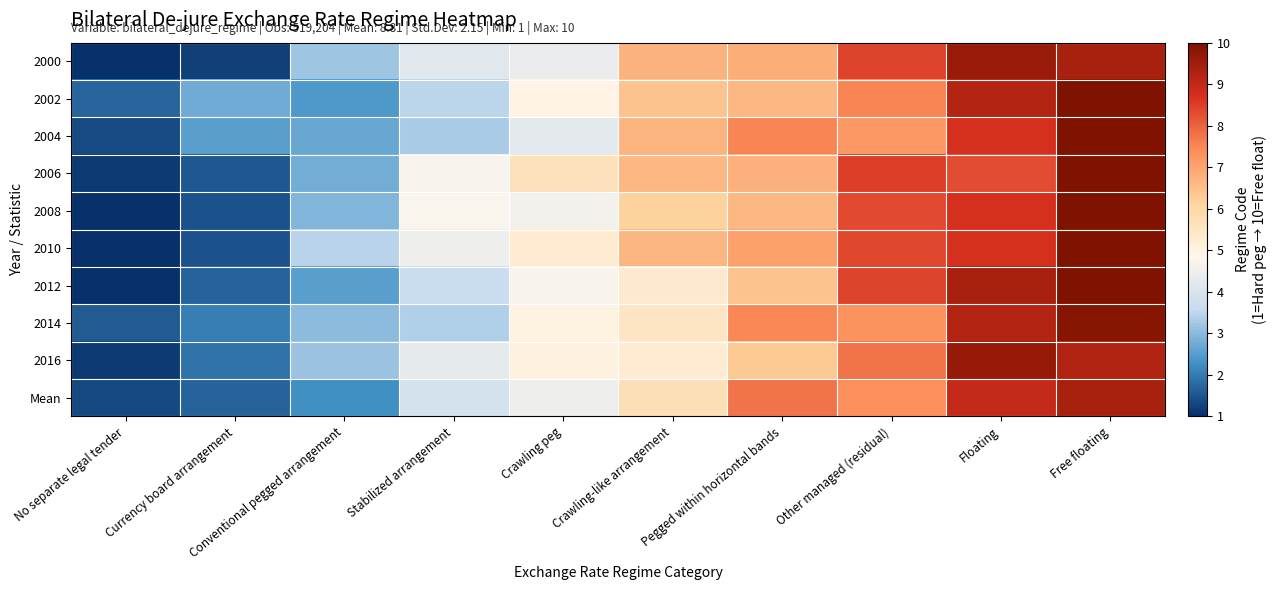

Reading left to right, transcribe all the data shown in this chart.

2000: No separate legal tender=1.0	Currency board arrangement=1.2	Conventional pegged arrangement=3.2	Stabilized arrangement=4.2	Crawling peg=4.4	Crawling-like arrangement=6.8	Pegged within horizontal bands=6.8	Other managed (residual)=8.4	Floating=9.6	Free floating=9.4
2002: No separate legal tender=1.7	Currency board arrangement=2.8	Conventional pegged arrangement=2.4	Stabilized arrangement=3.5	Crawling peg=5.0	Crawling-like arrangement=6.4	Pegged within horizontal bands=6.6	Other managed (residual)=7.5	Floating=9.2	Free floating=10.0
2004: No separate legal tender=1.4	Currency board arrangement=2.5	Conventional pegged arrangement=2.7	Stabilized arrangement=3.3	Crawling peg=4.3	Crawling-like arrangement=6.7	Pegged within horizontal bands=7.5	Other managed (residual)=7.2	Floating=8.7	Free floating=10.0
2006: No separate legal tender=1.2	Currency board arrangement=1.5	Conventional pegged arrangement=2.8	Stabilized arrangement=4.7	Crawling peg=5.7	Crawling-like arrangement=6.6	Pegged within horizontal bands=6.8	Other managed (residual)=8.5	Floating=8.3	Free floating=10.0
2008: No separate legal tender=1.0	Currency board arrangement=1.5	Conventional pegged arrangement=2.9	Stabilized arrangement=4.8	Crawling peg=4.6	Crawling-like arrangement=6.2	Pegged within horizontal bands=6.7	Other managed (residual)=8.3	Floating=8.7	Free floating=10.0
2010: No separate legal tender=1.0	Currency board arrangement=1.5	Conventional pegged arrangement=3.5	Stabilized arrangement=4.5	Crawling peg=5.3	Crawling-like arrangement=6.7	Pegged within horizontal bands=7.1	Other managed (residual)=8.4	Floating=8.7	Free floating=10.0
2012: No separate legal tender=1.0	Currency board arrangement=1.7	Conventional pegged arrangement=2.5	Stabilized arrangement=3.7	Crawling peg=4.7	Crawling-like arrangement=5.3	Pegged within horizontal bands=6.4	Other managed (residual)=8.4	Floating=9.4	Free floating=10.0
2014: No separate legal tender=1.6	Currency board arrangement=2.0	Conventional pegged arrangement=3.0	Stabilized arrangement=3.4	Crawling peg=5.0	Crawling-like arrangement=5.5	Pegged within horizontal bands=7.5	Other managed (residual)=7.3	Floating=9.2	Free floating=9.9
2016: No separate legal tender=1.2	Currency board arrangement=1.9	Conventional pegged arrangement=3.1	Stabilized arrangement=4.3	Crawling peg=5.1	Crawling-like arrangement=5.3	Pegged within horizontal bands=6.3	Other managed (residual)=7.8	Floating=9.6	Free floating=9.2
Mean: No separate legal tender=1.3	Currency board arrangement=1.7	Conventional pegged arrangement=2.3	Stabilized arrangement=3.9	Crawling peg=4.5	Crawling-like arrangement=5.7	Pegged within horizontal bands=7.8	Other managed (residual)=7.4	Floating=9.0	Free floating=9.4